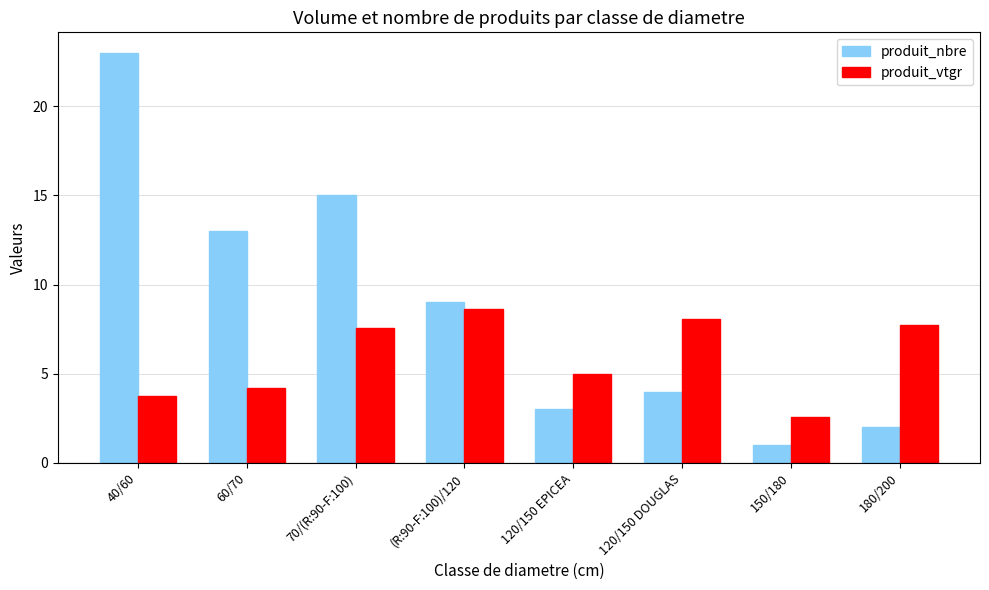

Reading left to right, list all the values displayed in this chart.

produit_nbre: 23.0	13.0	15.0	9.0	3.0	4.0	1.0	2.0
produit_vtgr: 3.7	4.2	7.6	8.6	5.0	8.1	2.6	7.8